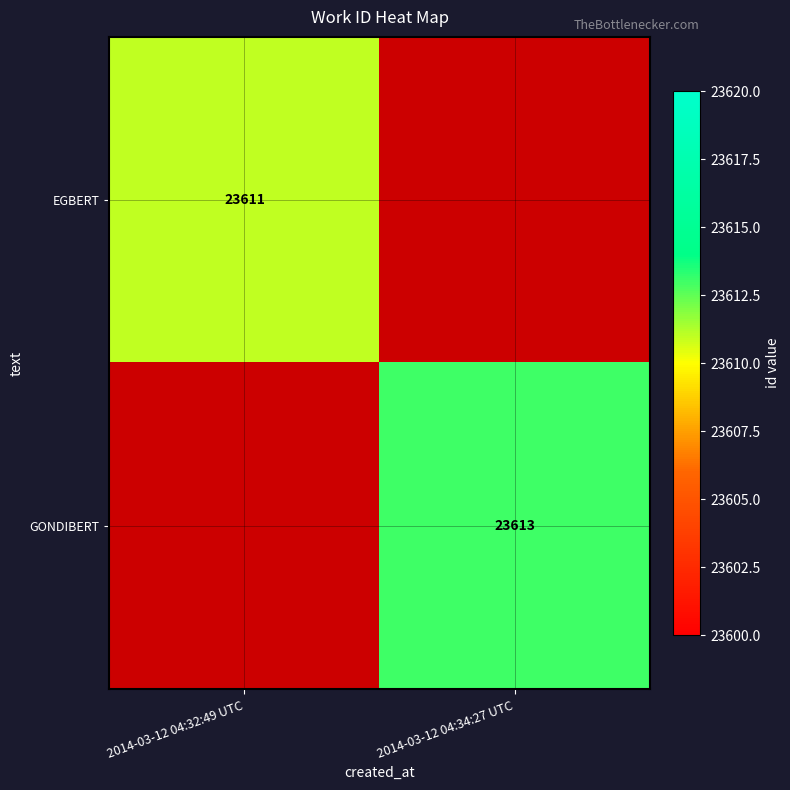

The value of EGBERT at 2014-03-12 04:32:49 UTC is 23611. True or false?

True